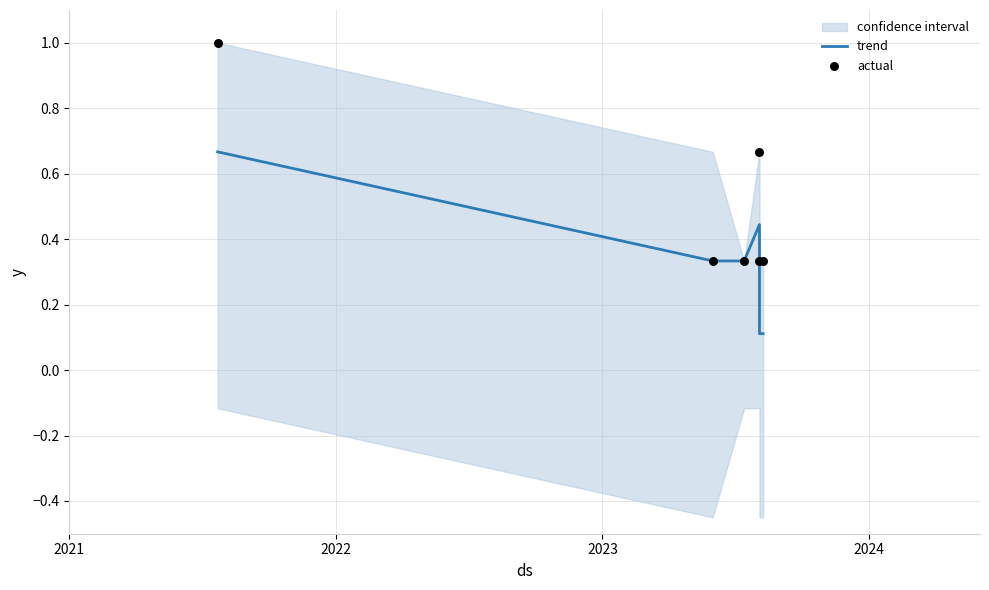

What are all the series names shown in the legend?

trend, actual